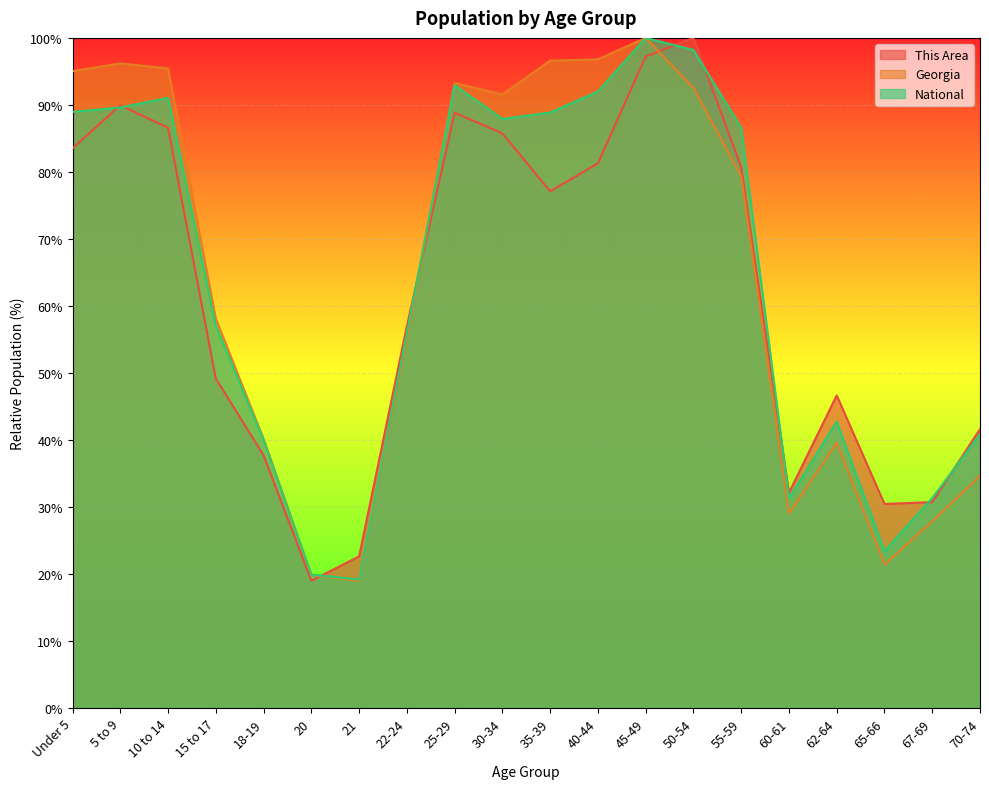

What is the average value of the This Area series?

61.9